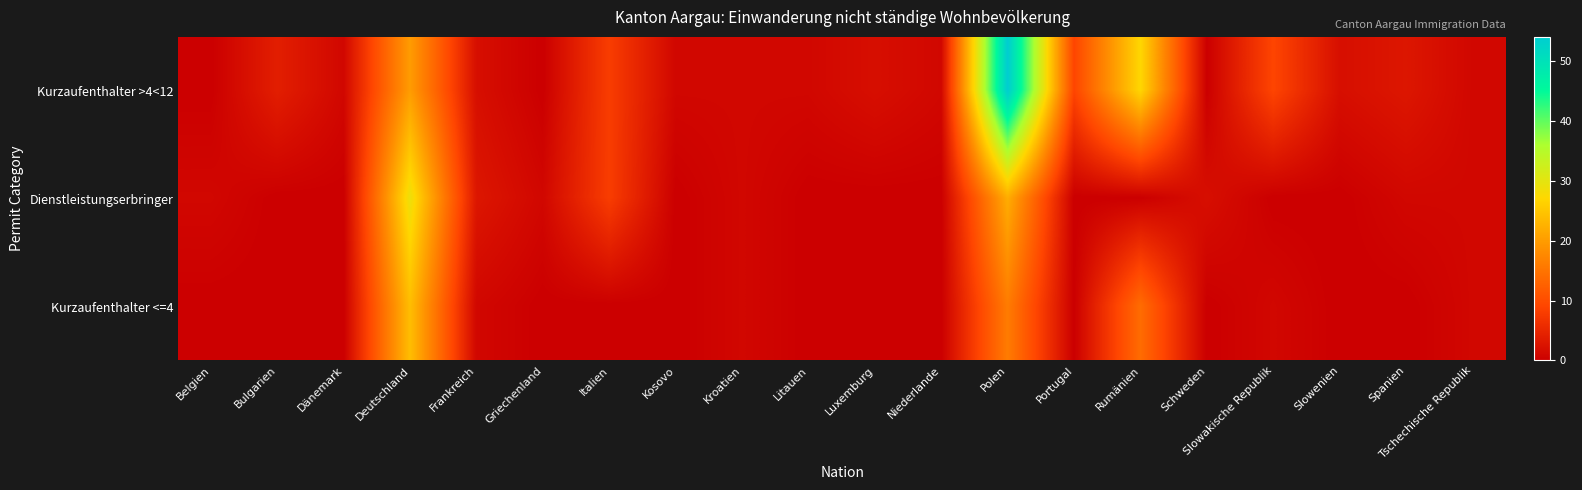

Which series has the largest range (max minus min)?

Kurzaufenthalter >4<12